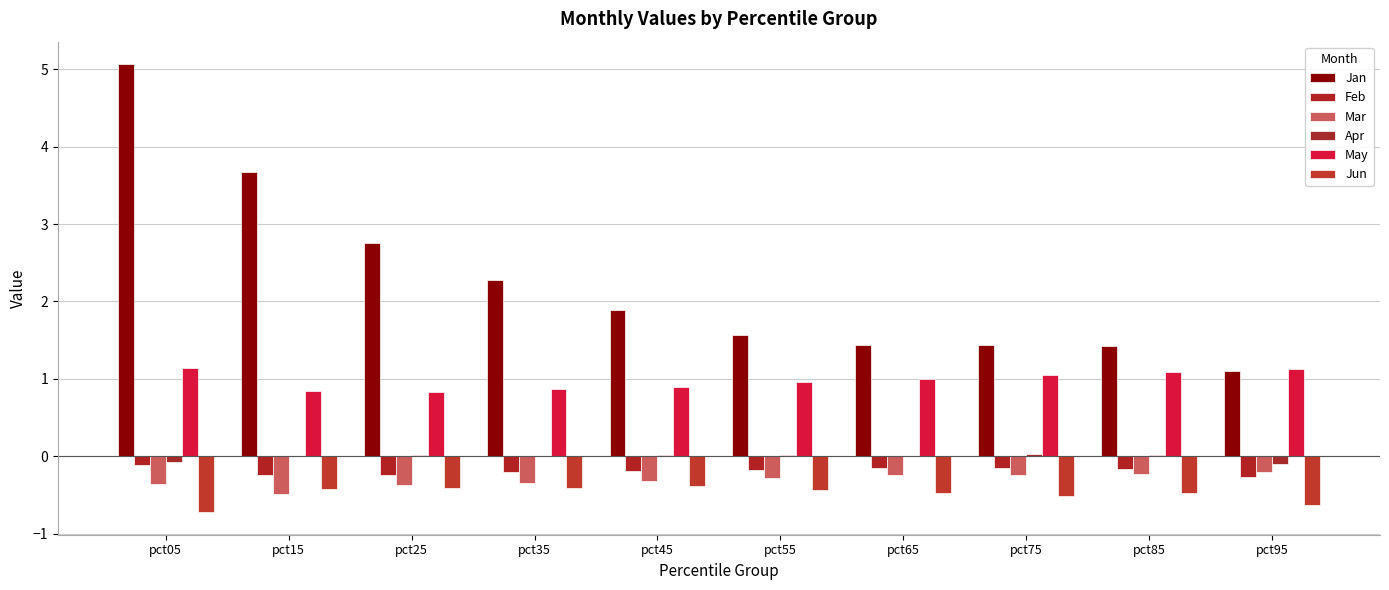

What are all the series names shown in the legend?

Jan, Feb, Mar, Apr, May, Jun